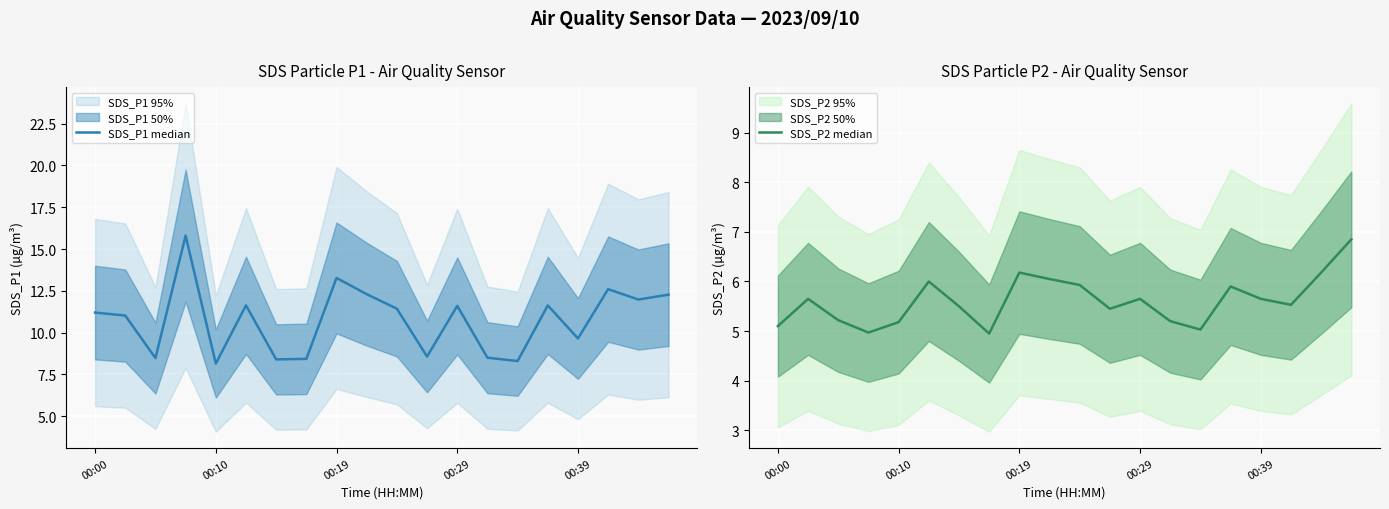

Where does the SDS_P1 median series first go above 11?

00:00